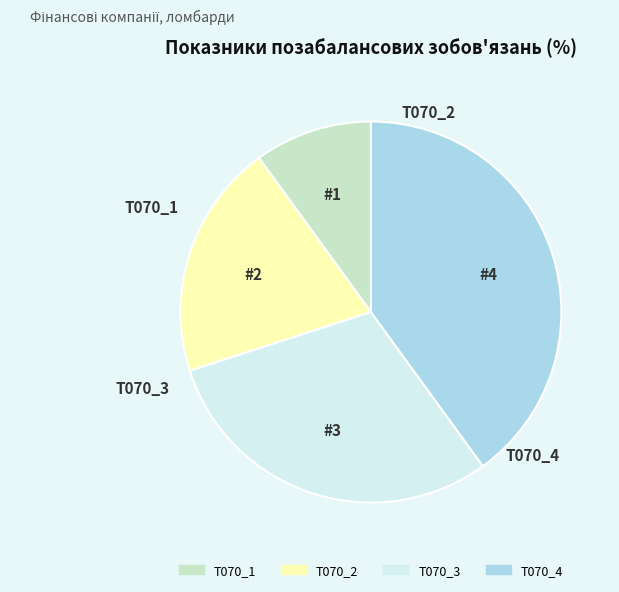

Is there any slice that represents more than half of the pie?

No